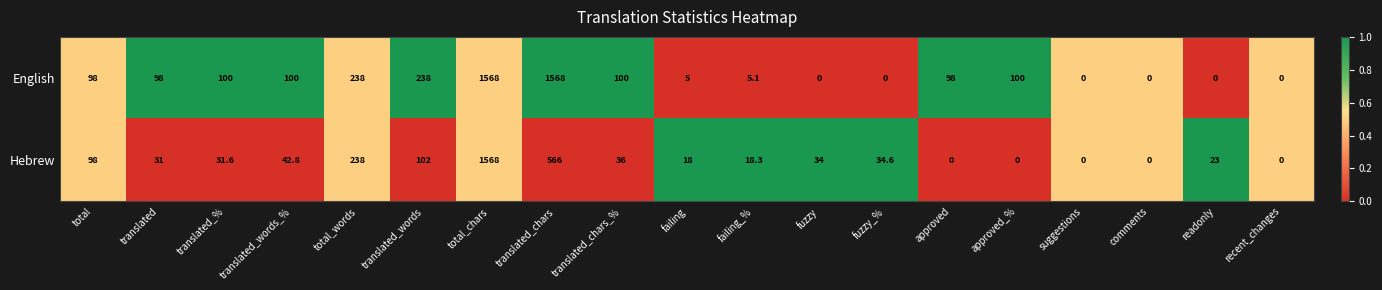

At which label is Hebrew closest to 784?

translated_chars